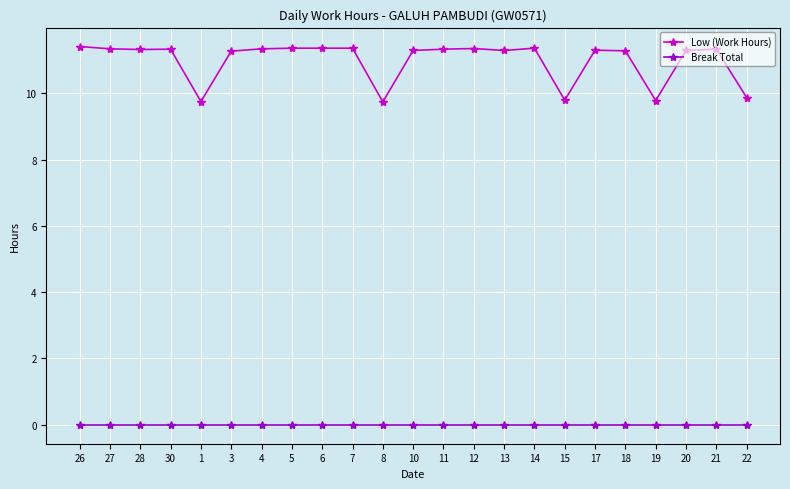

The value of Low (Work Hours) at 20 is 3.4. True or false?

False